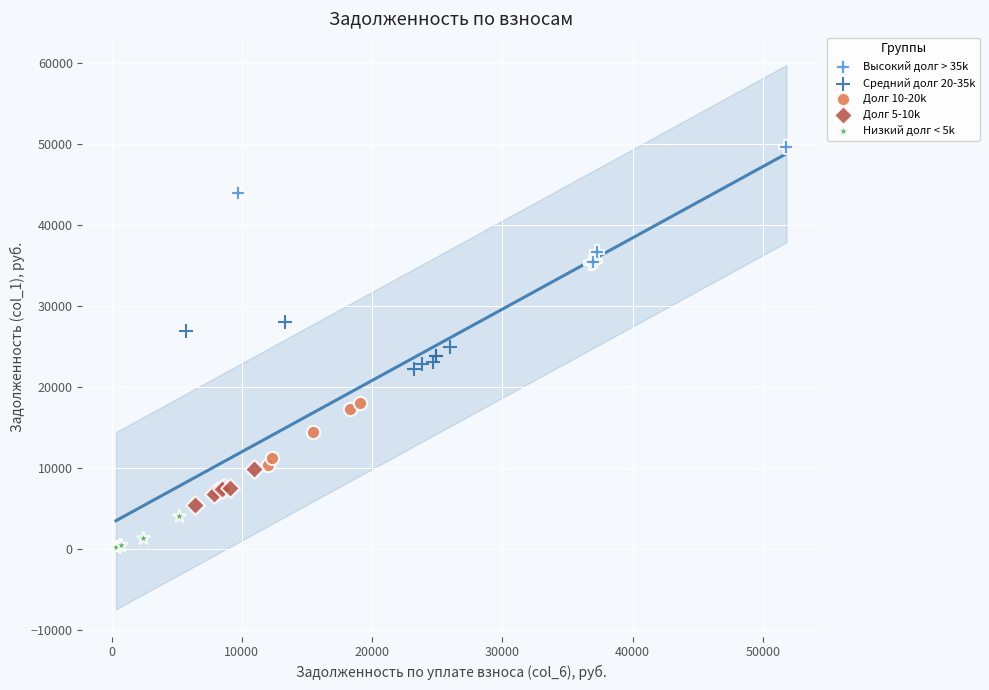

Which series has the largest Y range (max minus min)?

Высокий долг > 35k